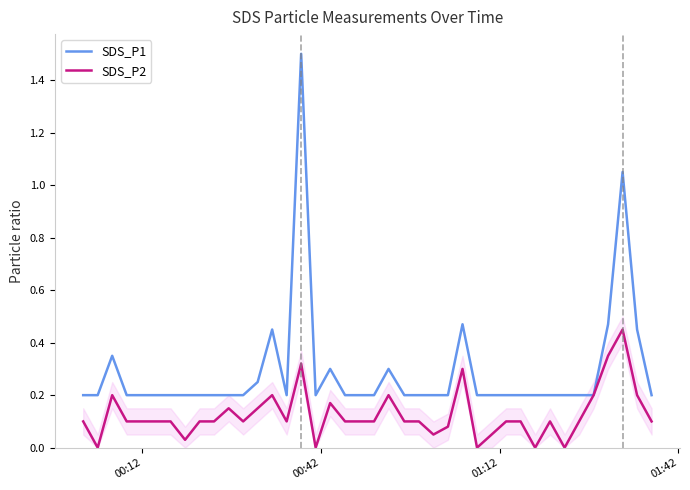

What is the maximum value for SDS_P1?

1.5